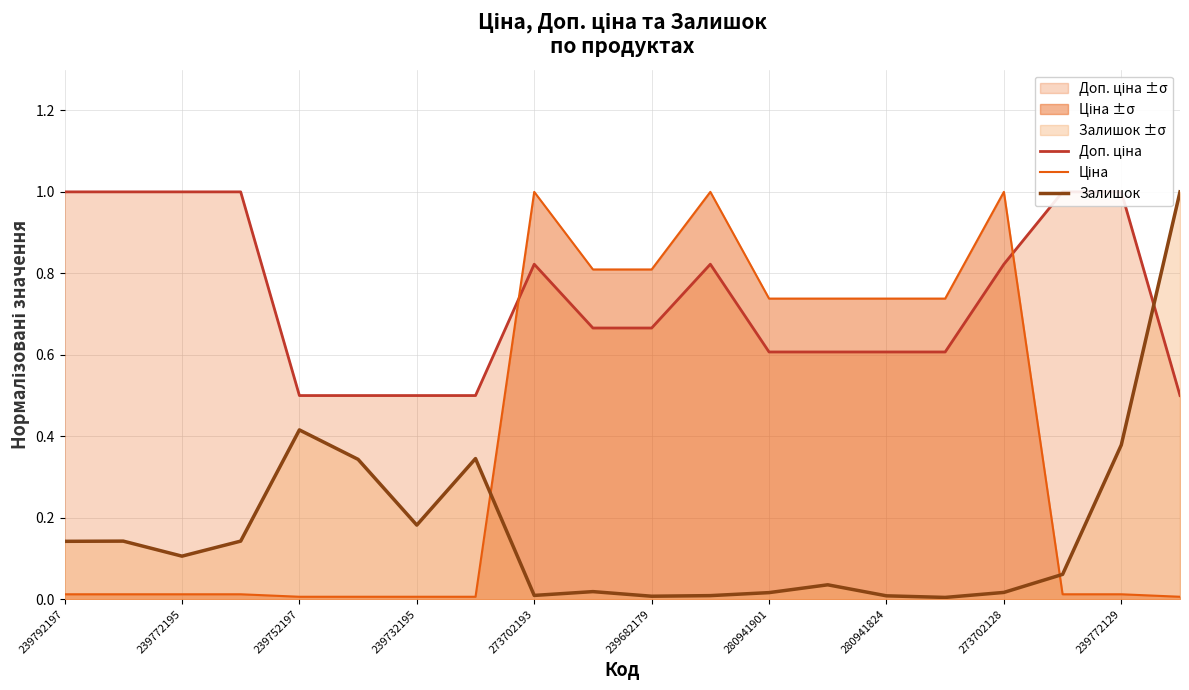

Which category has the lowest value across all series?

15